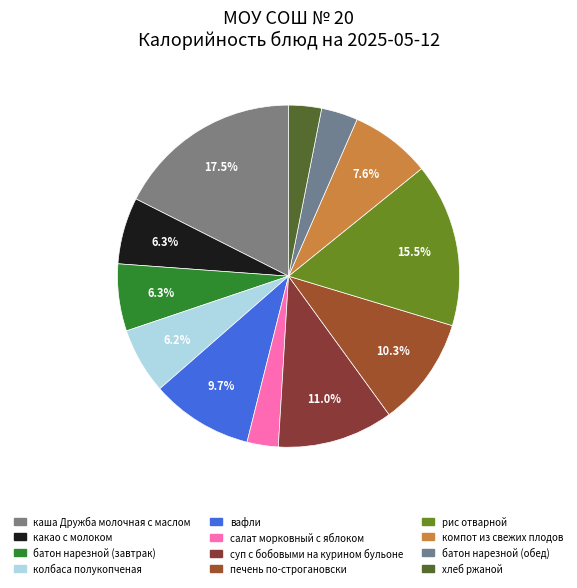

Which has a higher value, каша Дружба молочная с маслом or рис отварной?

каша Дружба молочная с маслом